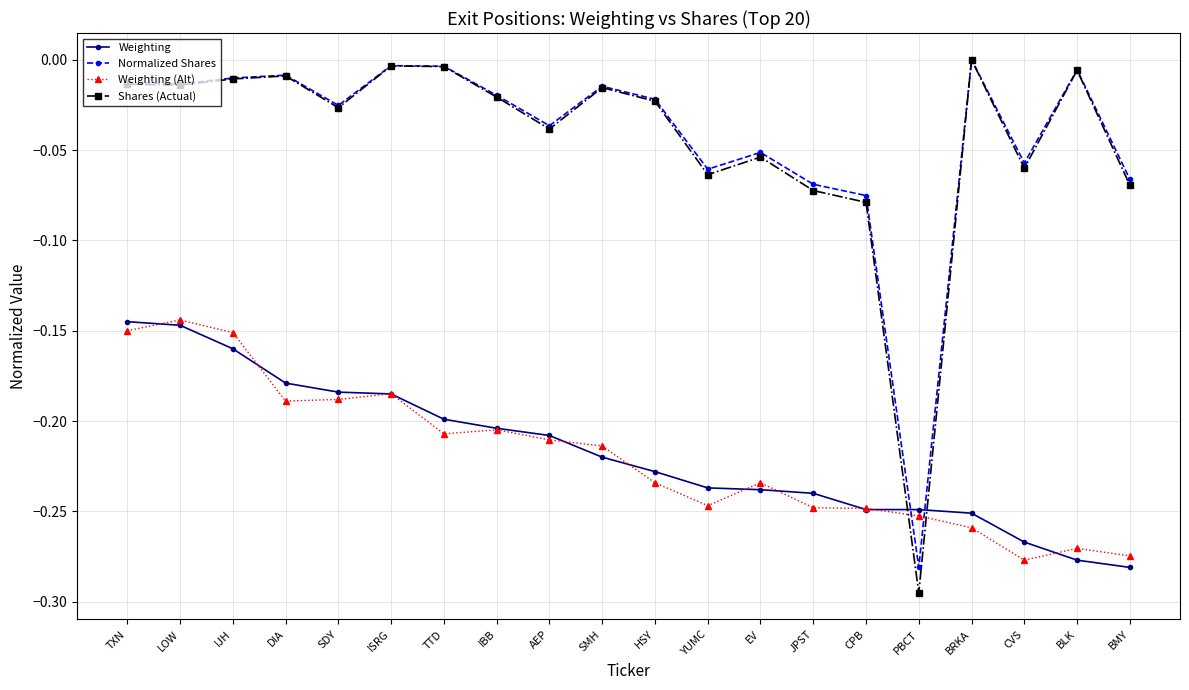

At which label is Weighting closest to 0?

TXN